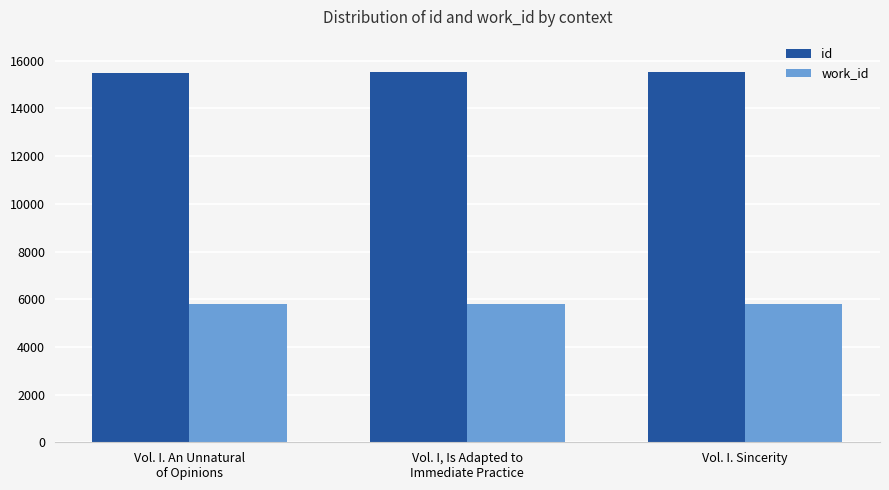

Which series has the largest total across all categories?

id